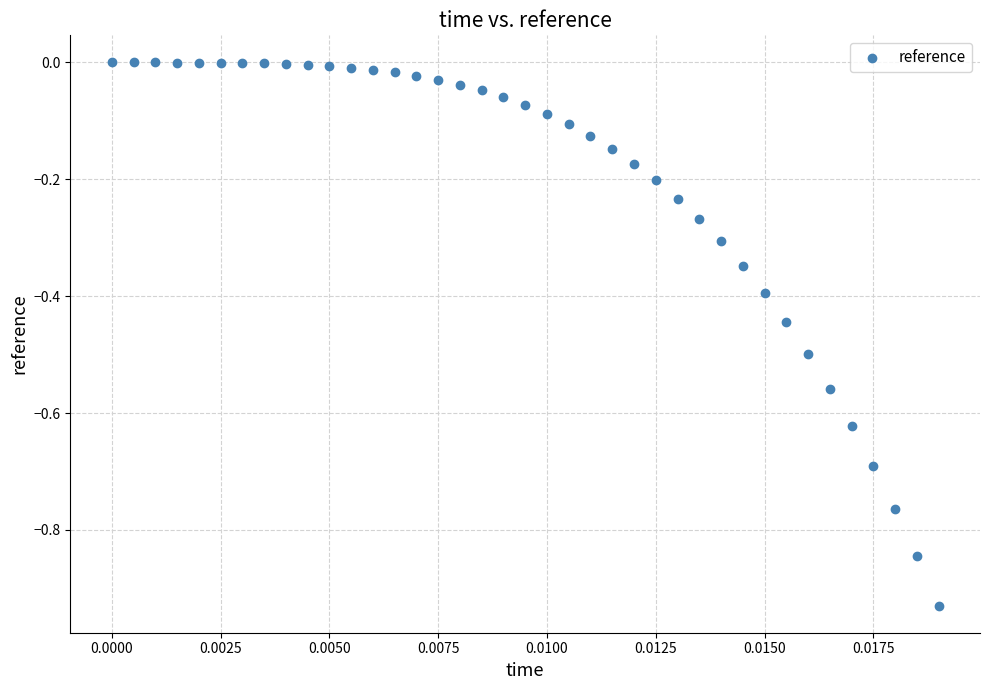

What is the range of Y values (max minus min)?

0.9